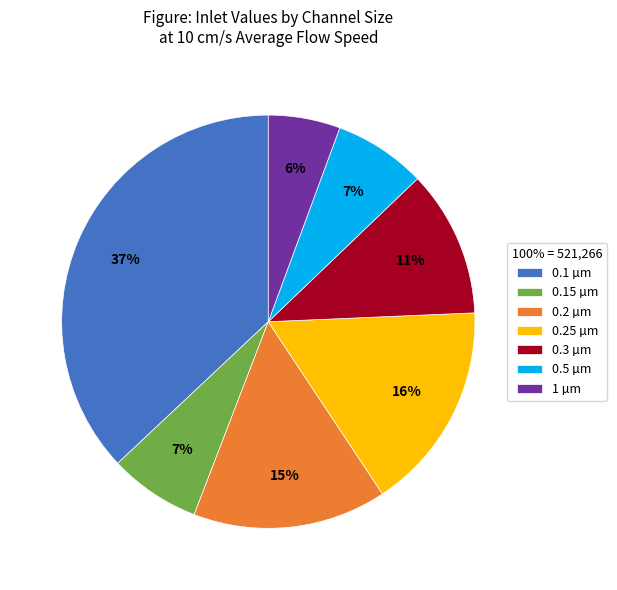

To the nearest percent, what portion does 0.25 µm represent?

16%